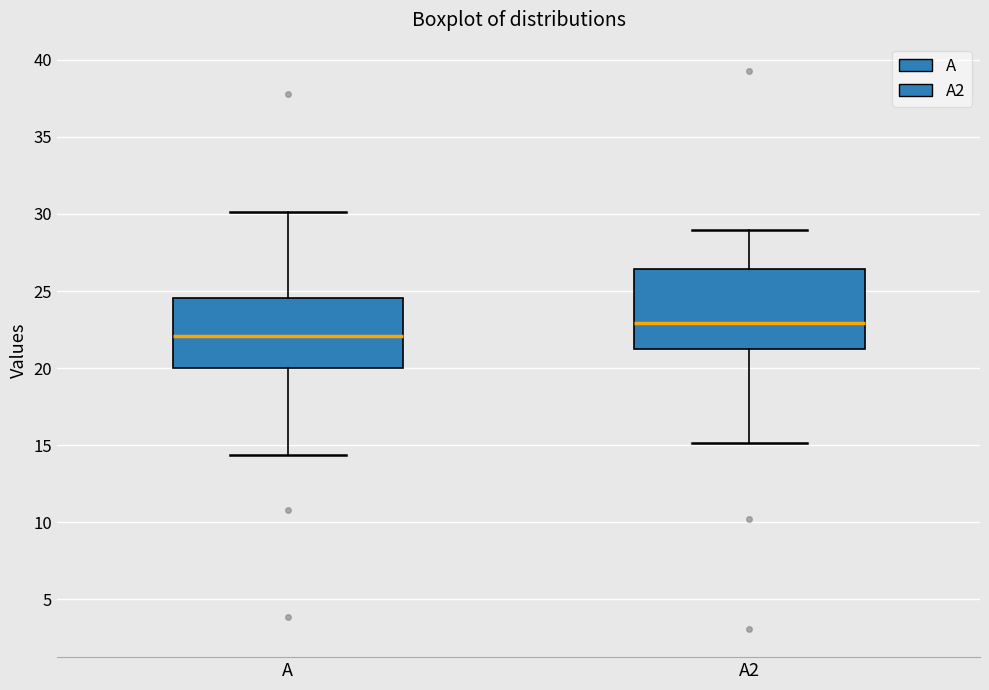

Comparing the boxes themselves (not the whiskers), which one is the tallest?

A2